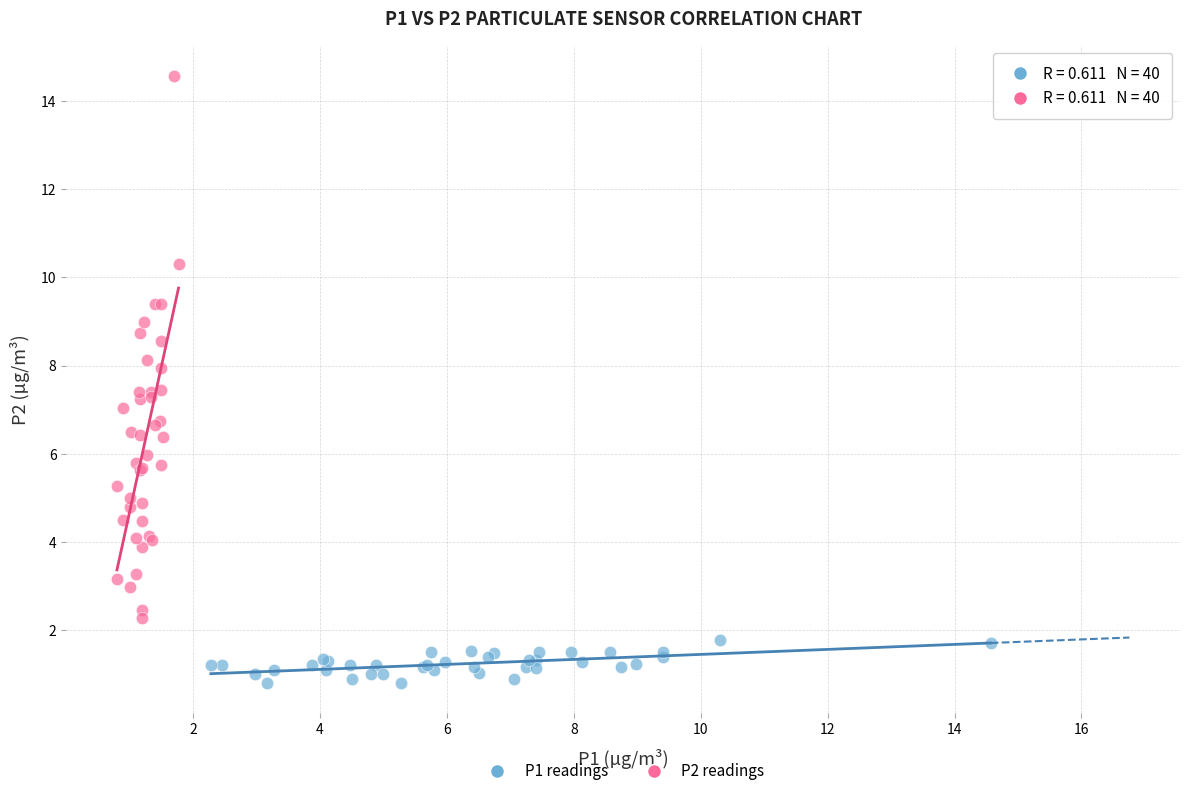

Which series has the widest spread of Y values?

P2 readings